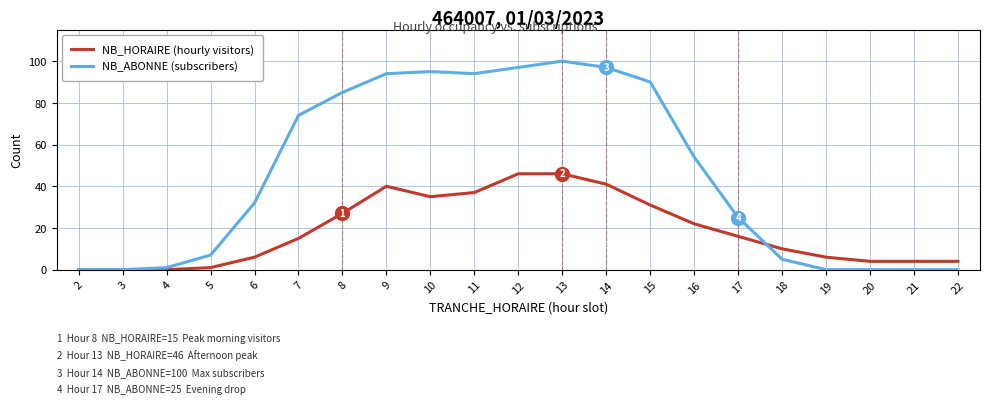

True or false: NB_ABONNE (subscribers) has a value of 46 at 15.

False